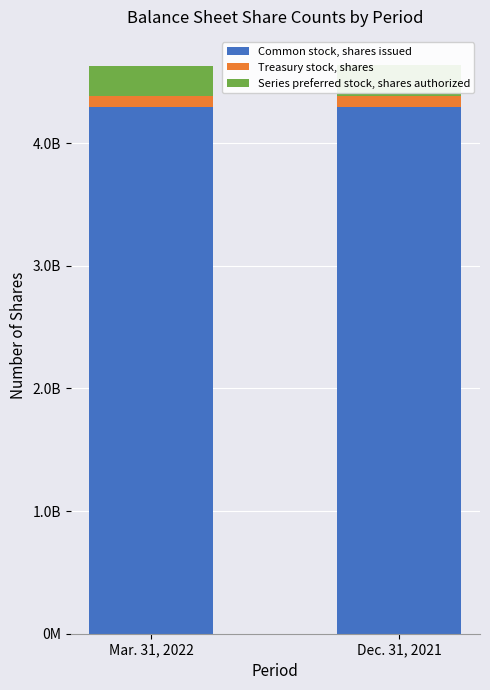

Count the Treasury stock, shares values in the range 91789945 to 93634725.

2